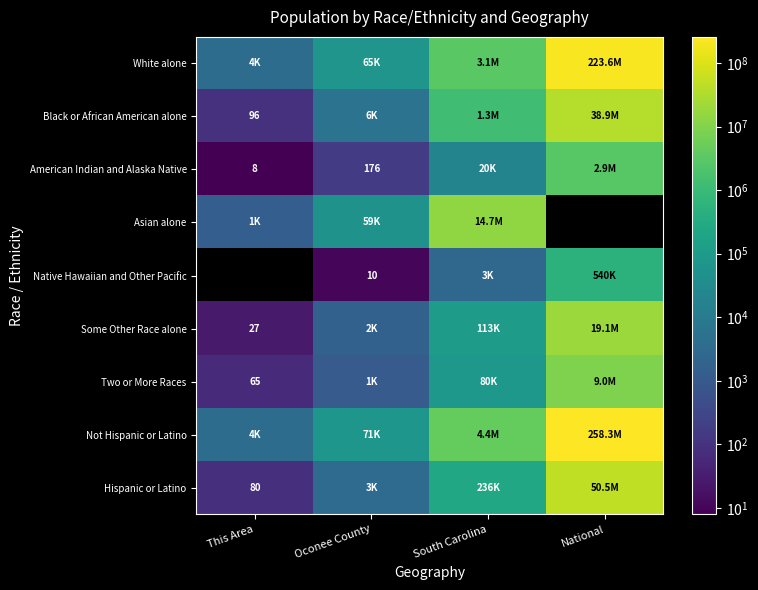

Is it true that Hispanic or Latino equals 80 at This Area?

True